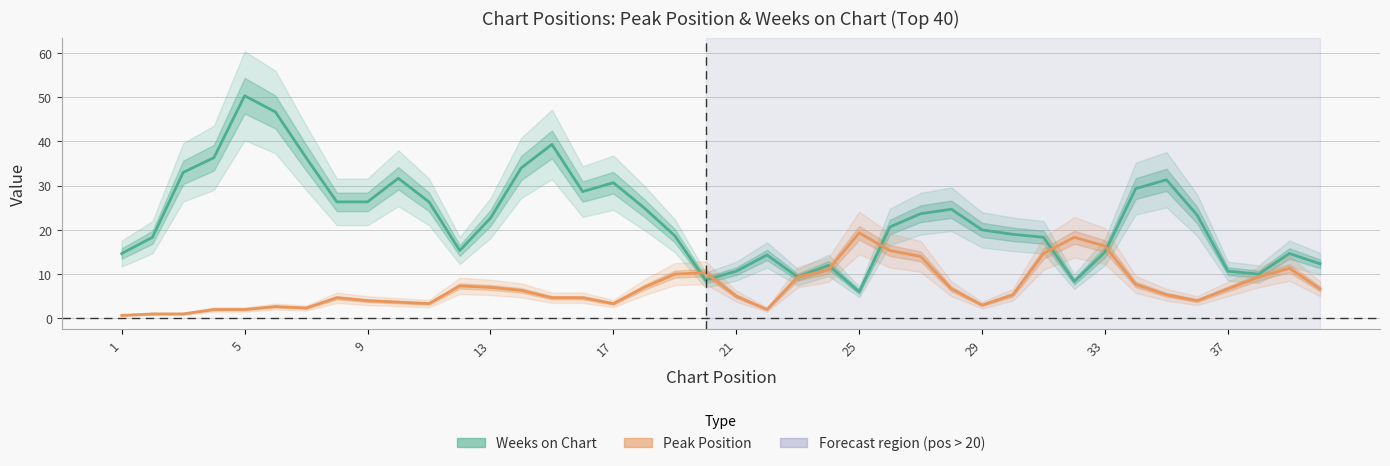

The Weeks on Chart series shows 39.3 at 14. True or false?

True